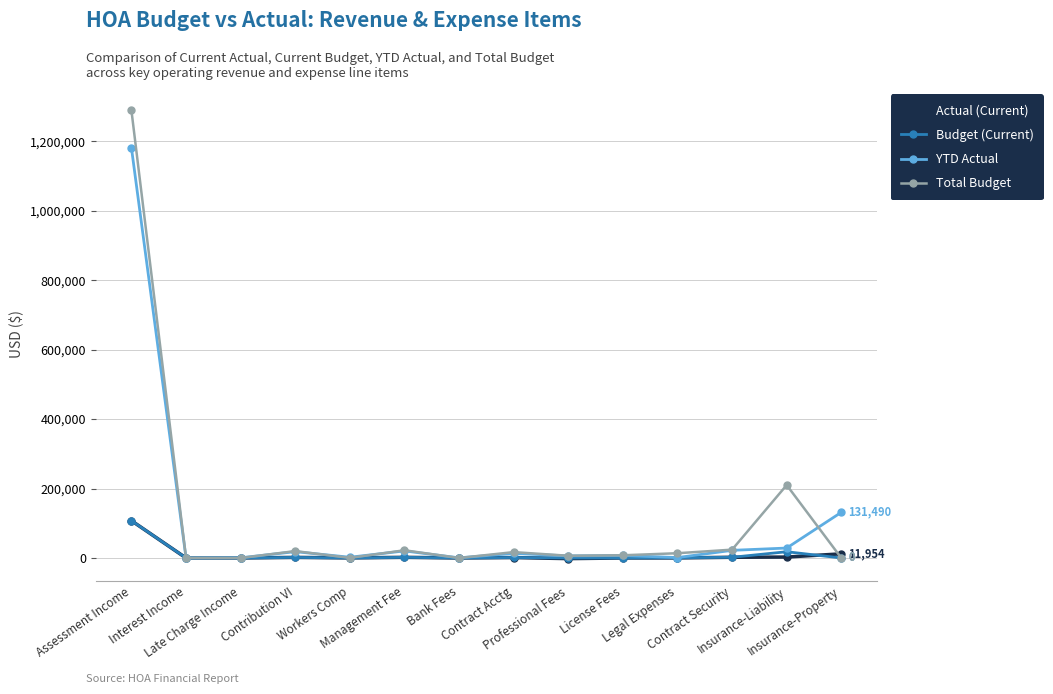

What are all the series names shown in the legend?

Actual (Current), Budget (Current), YTD Actual, Total Budget